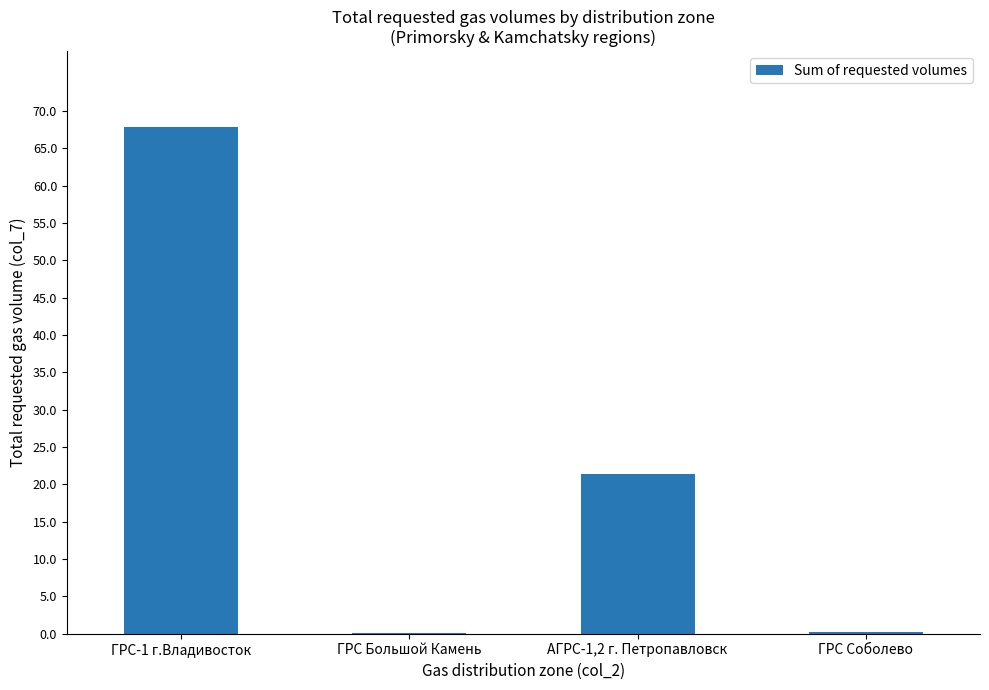

Are the bars horizontal?

No